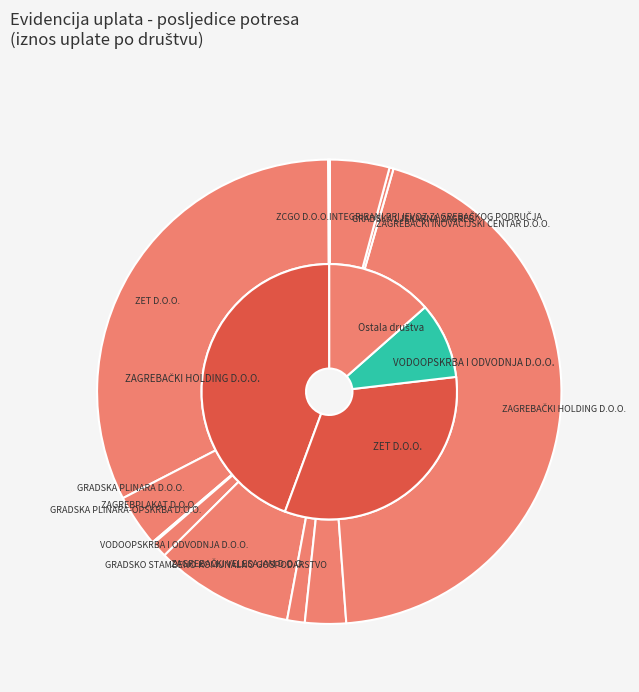

What percentage is NOT represented by ZAGREBAČKI INOVACIJSKI CENTAR D.O.O.?

99.7%